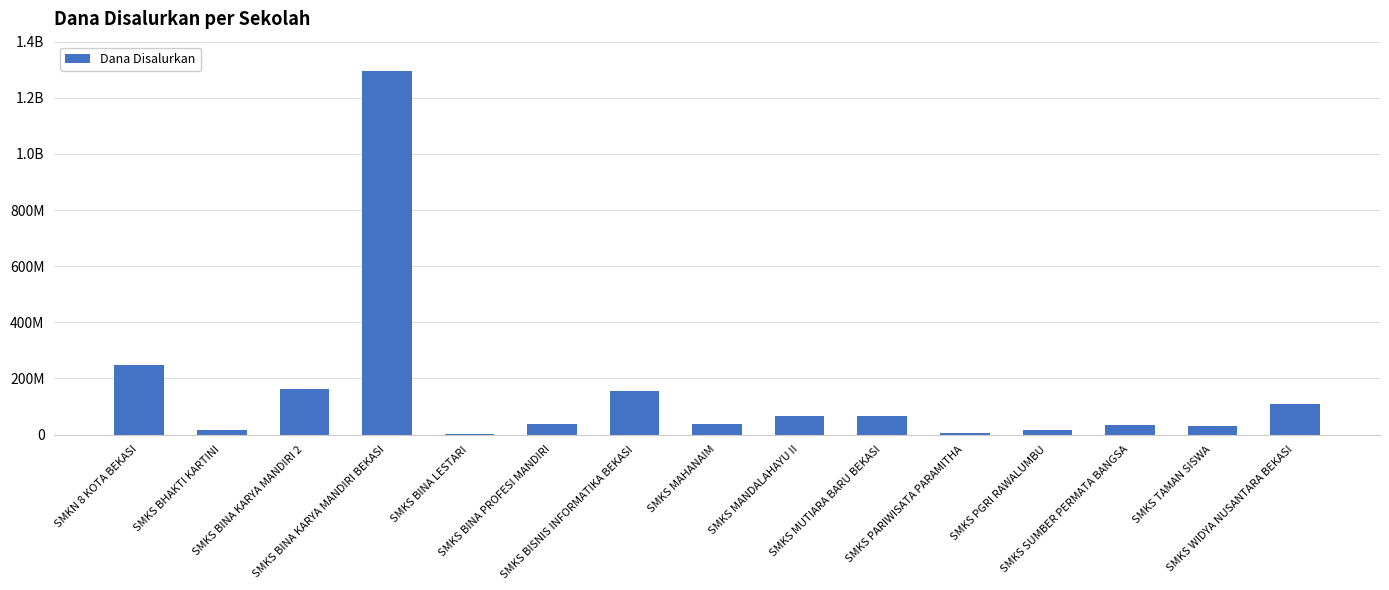

What is the change in value from SMKS MUTIARA BARU BEKASI to SMKS TAMAN SISWA?

-35000000